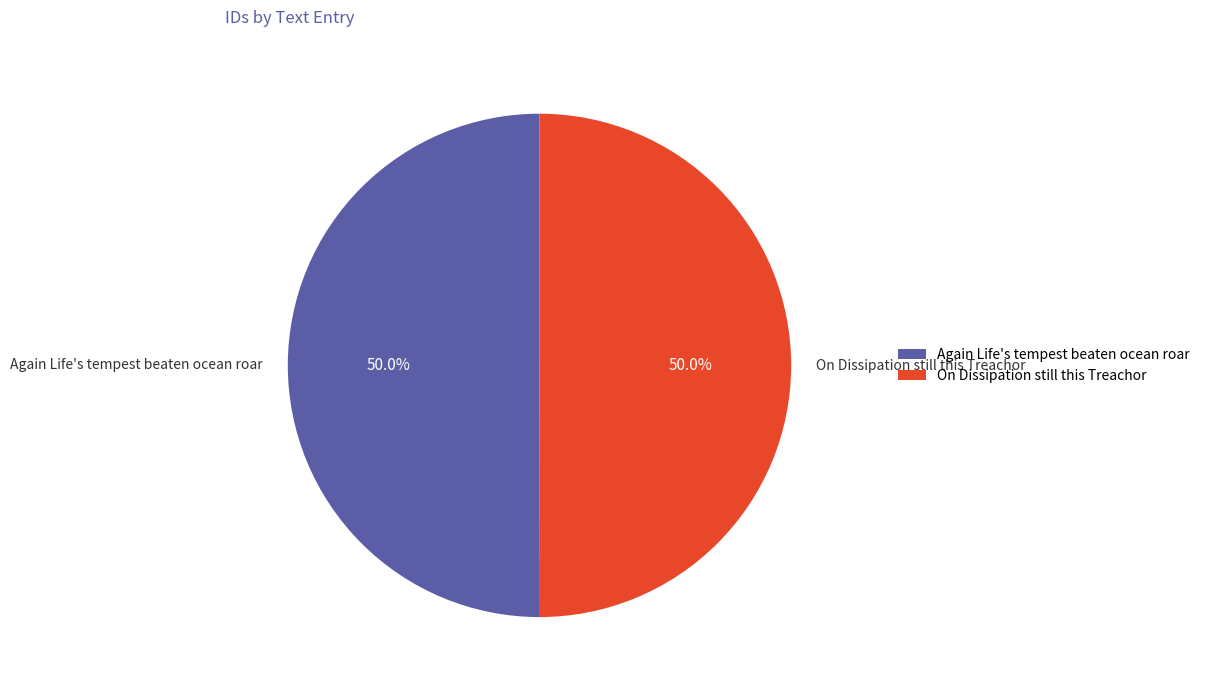

What is the ratio of the value at Again Life's tempest beaten ocean roar to the value at On Dissipation still this Treachor?

1.0